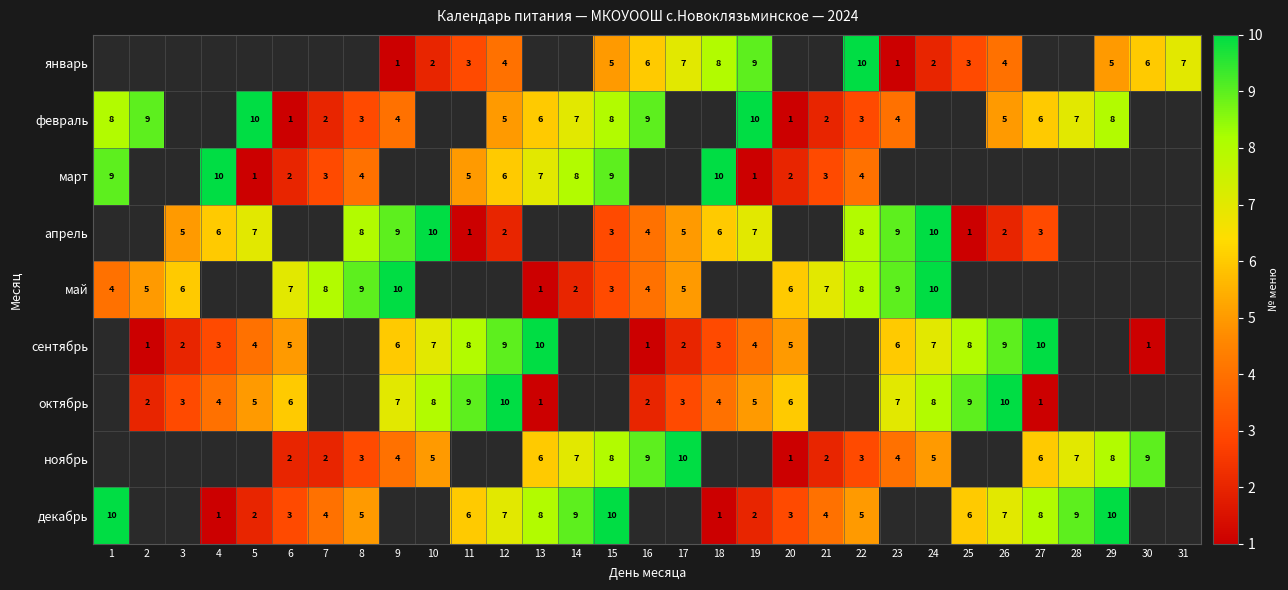

How many categories are shown in the chart?

31